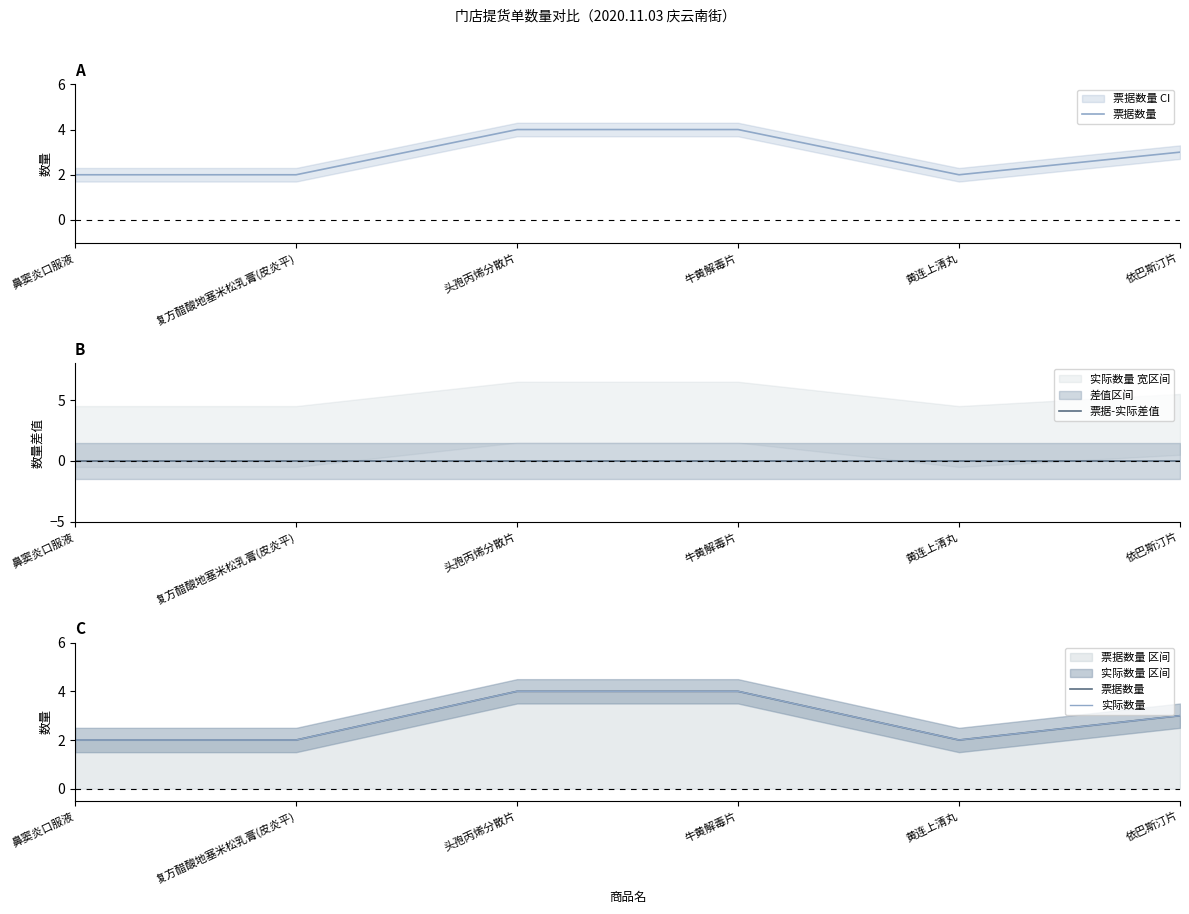

True or false: 票据-实际差值 has a value of 0 at 依巴斯汀片.

True